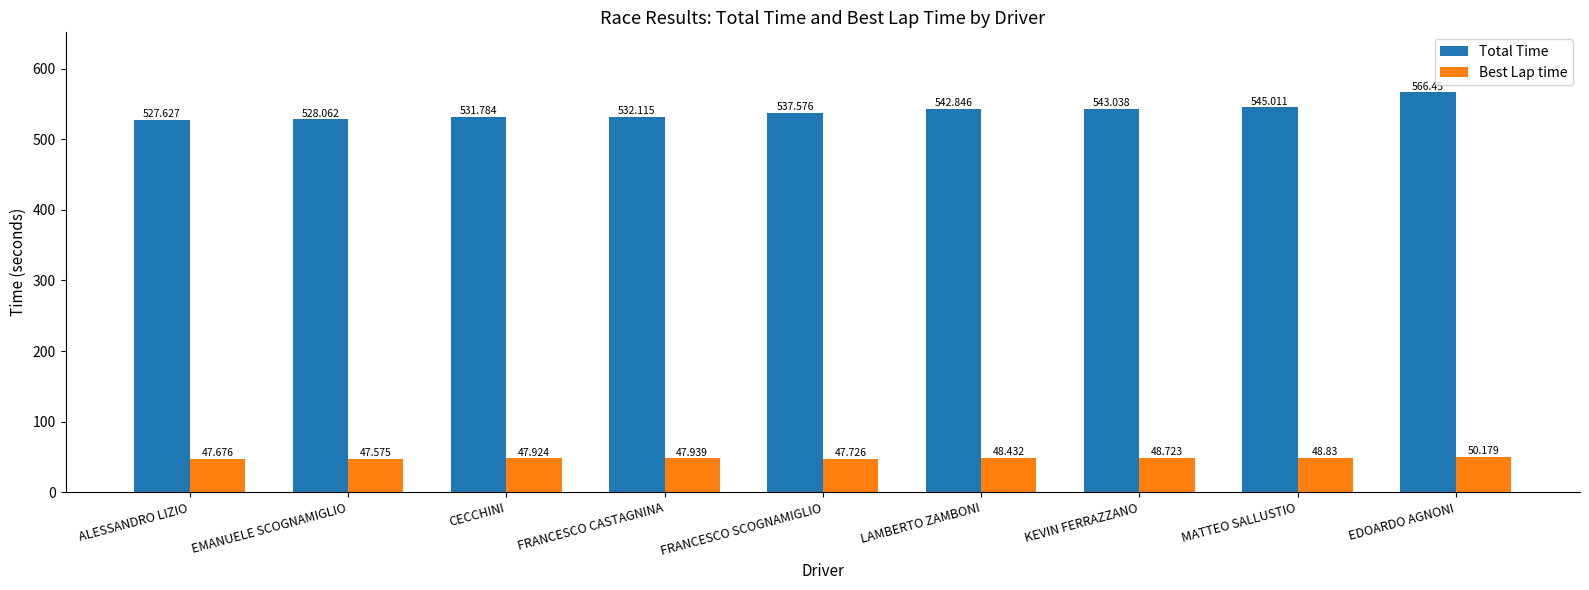

What is the label of the 7th bar from the right?

CECCHINI